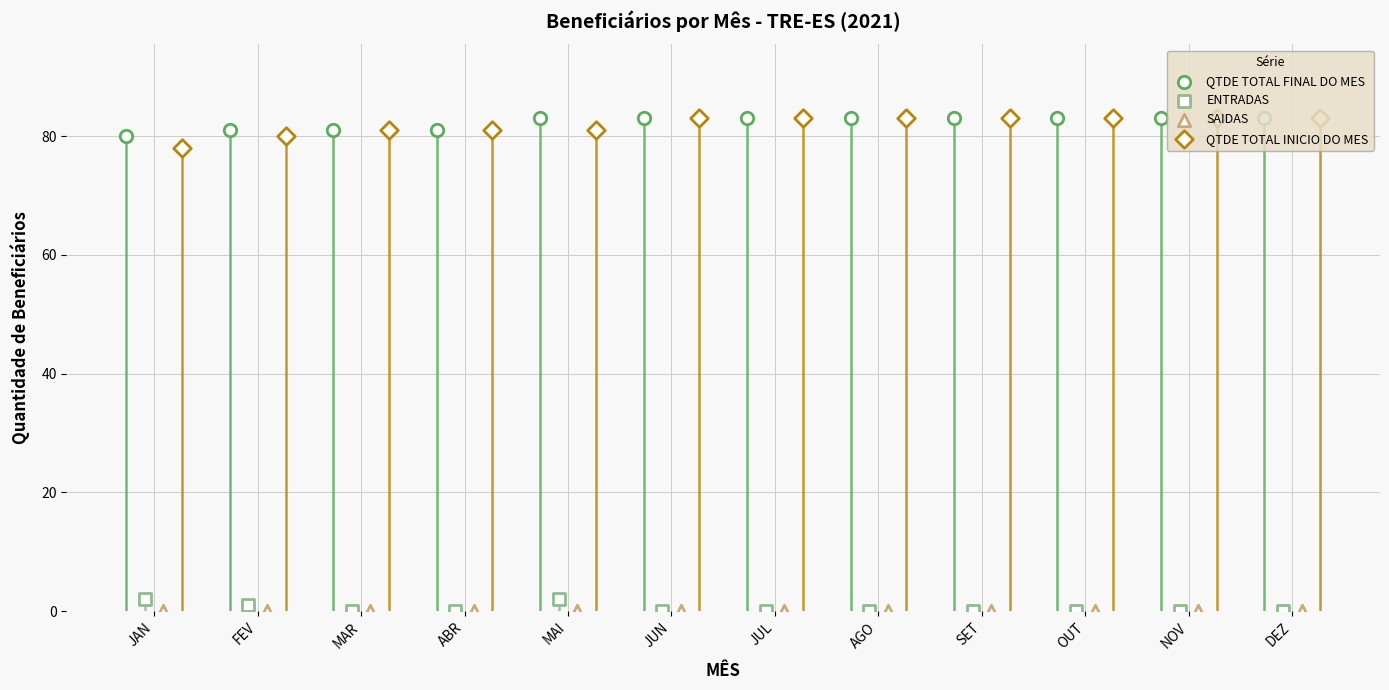

What are all the series names shown in the legend?

QTDE TOTAL FINAL DO MES, ENTRADAS, SAIDAS, QTDE TOTAL INICIO DO MES